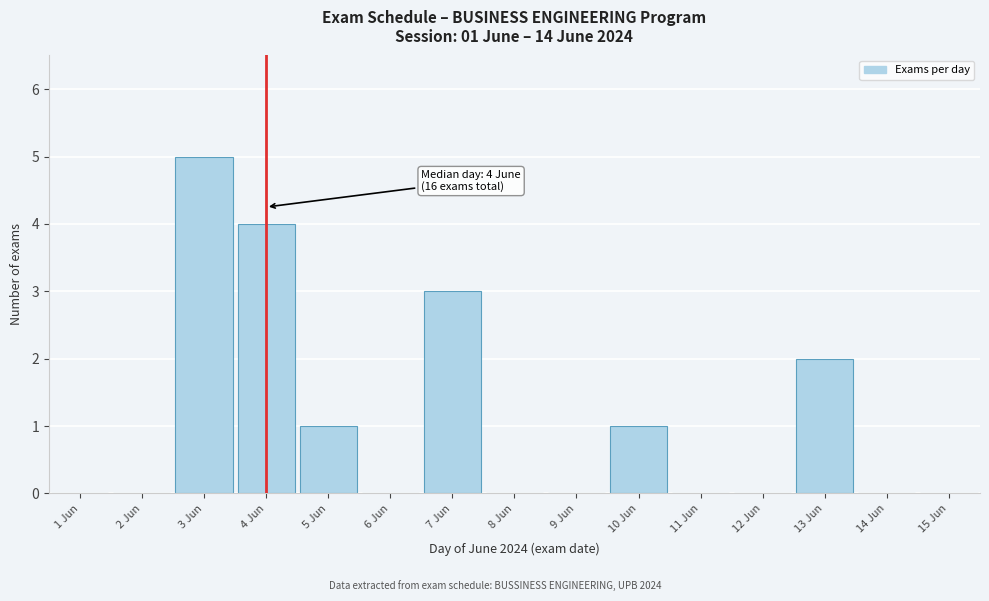

Which range on the x-axis has the tallest bar?

2.5 to 3.5